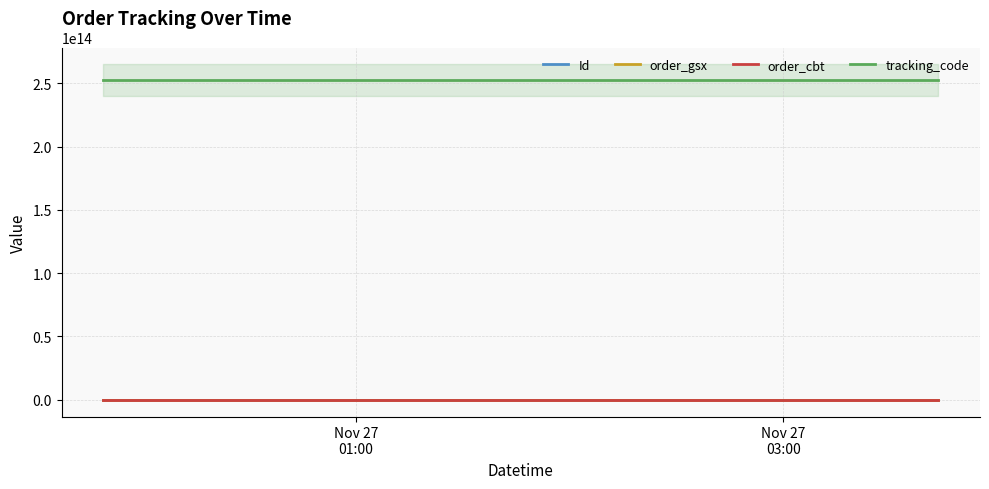

What is the sum of all Id values?

209575377